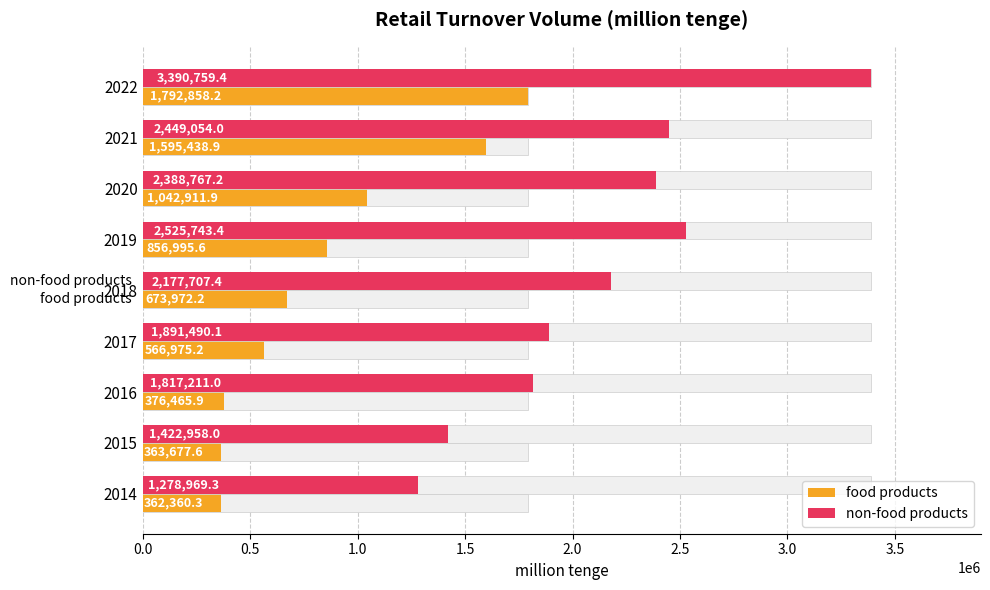

How many data points in food products are less than 673972?

4